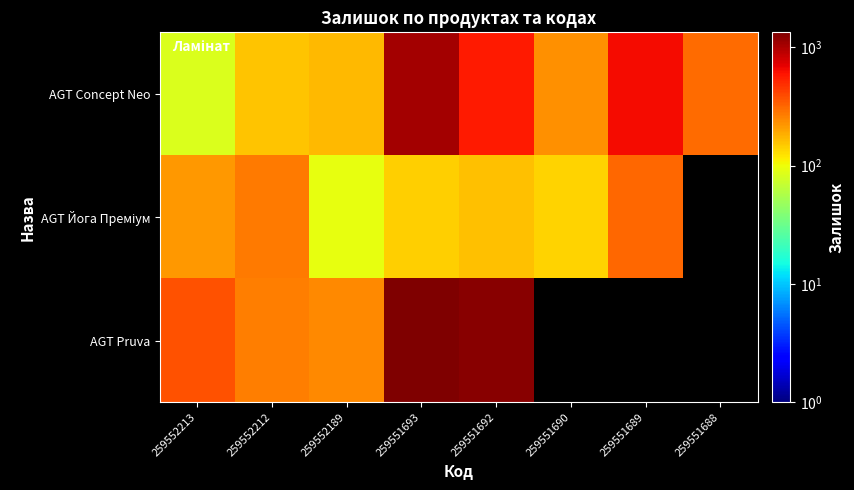

At how many categories does at least one series exceed 770?

2